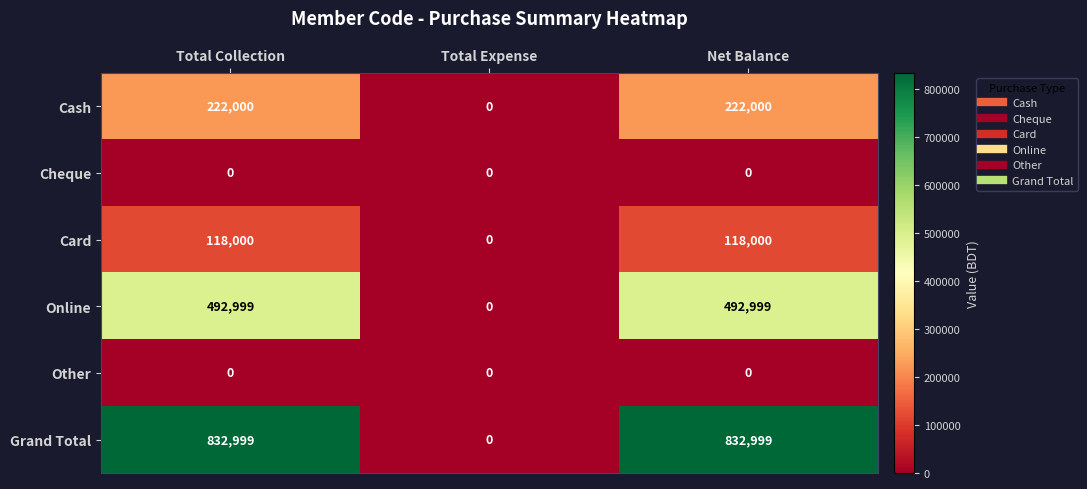

How many series are shown in this chart?

6